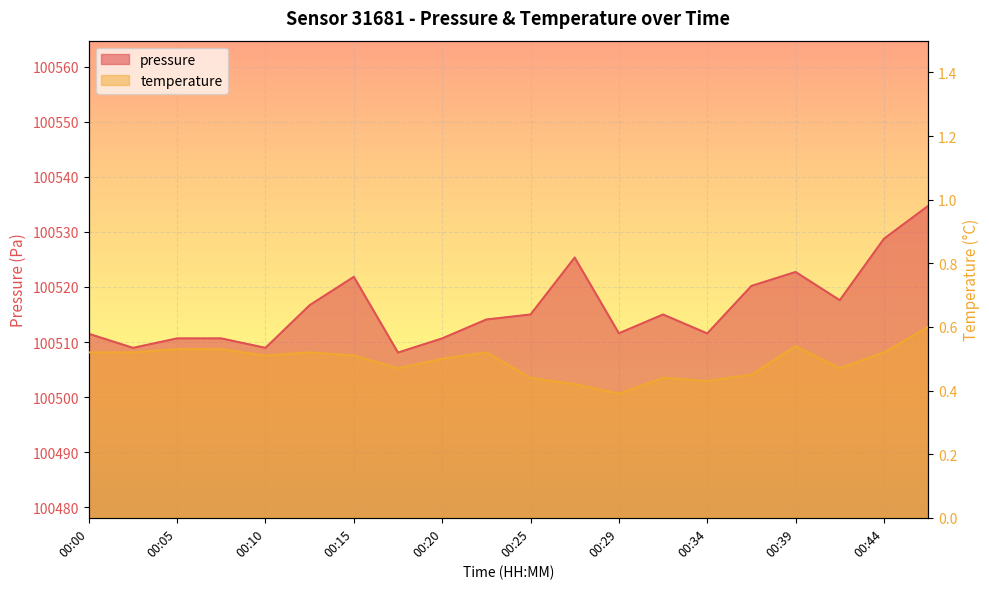

Where is the first local maximum for pressure?

00:15